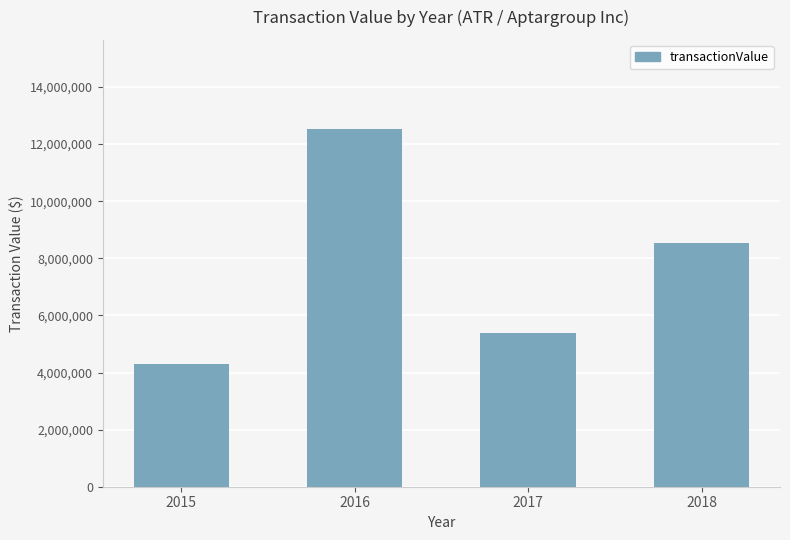

The value at 2017 is 1527141. True or false?

False